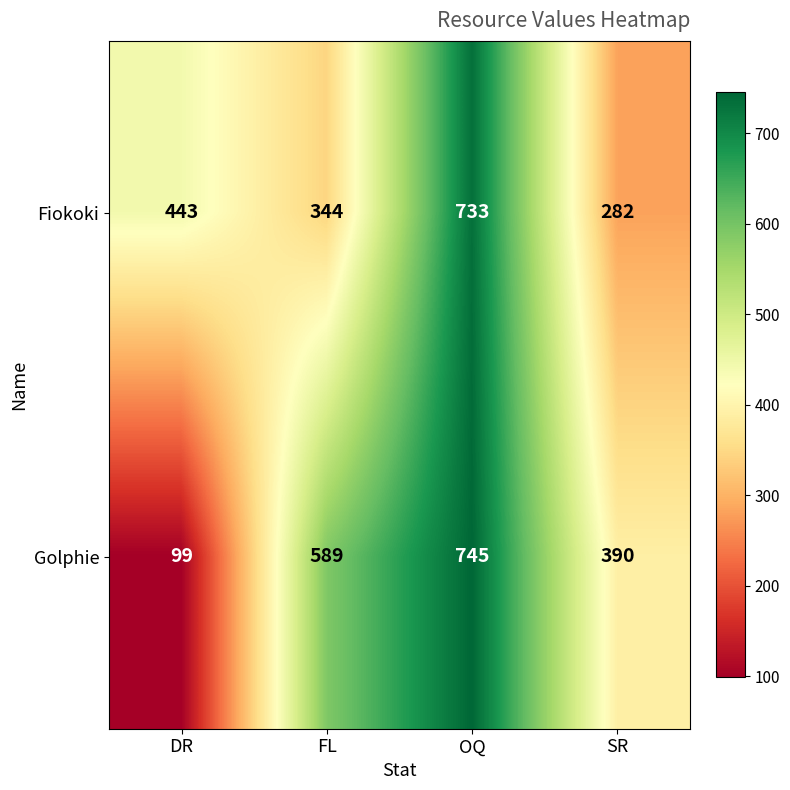

List the series in order of their peak value, lowest first.

Fiokoki, Golphie